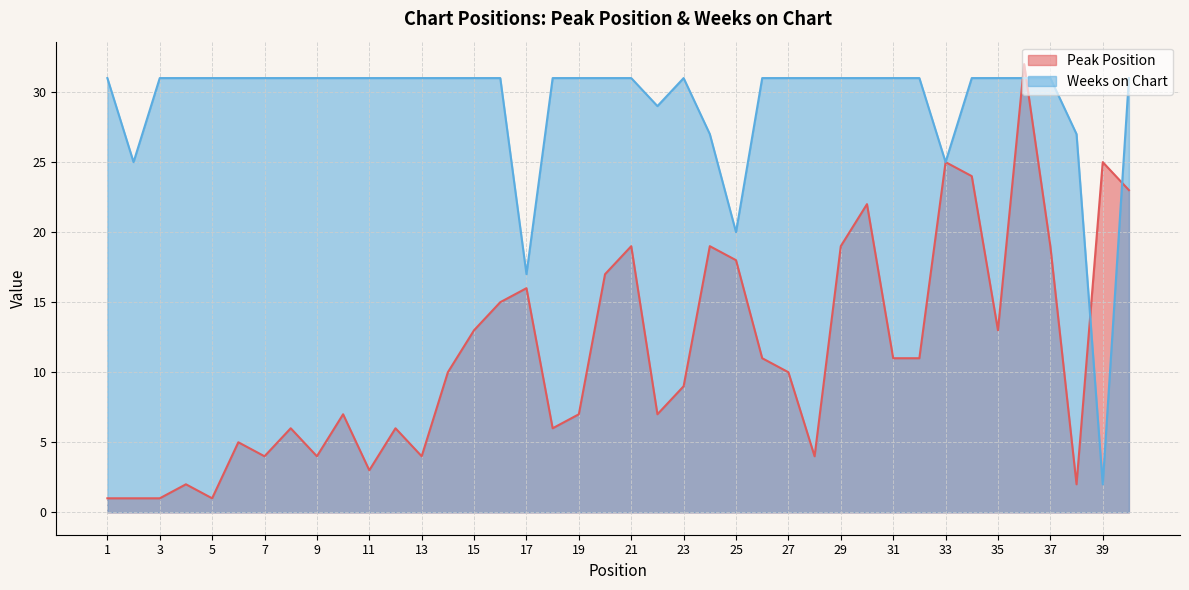

How many interior local peaks does the Weeks on Chart series have?

1